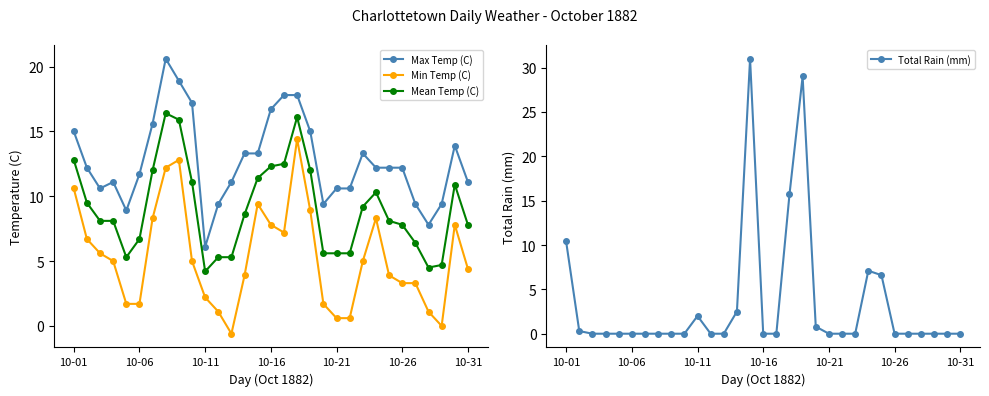

How many interior local valleys does the Min Temp (C) series have?

3